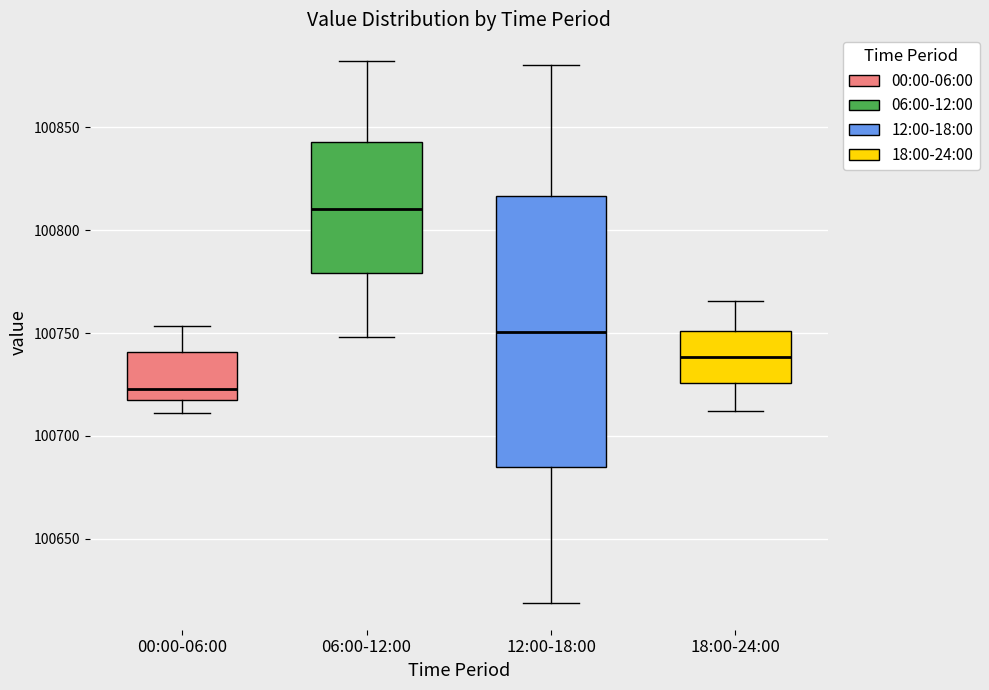

Reading left to right, read every box against the y-axis: the position of its median line, the range the box covers, and the ends of its whiskers. The values are not printed on the chart, so give them approximately, as read against the axis.

00:00-06:00: median 100725, box 100715 to 100740, whiskers 100710 to 100755
06:00-12:00: median 100810, box 100780 to 100845, whiskers 100750 to 100880
12:00-18:00: median 100750, box 100685 to 100815, whiskers 100620 to 100880
18:00-24:00: median 100740, box 100725 to 100750, whiskers 100710 to 100765